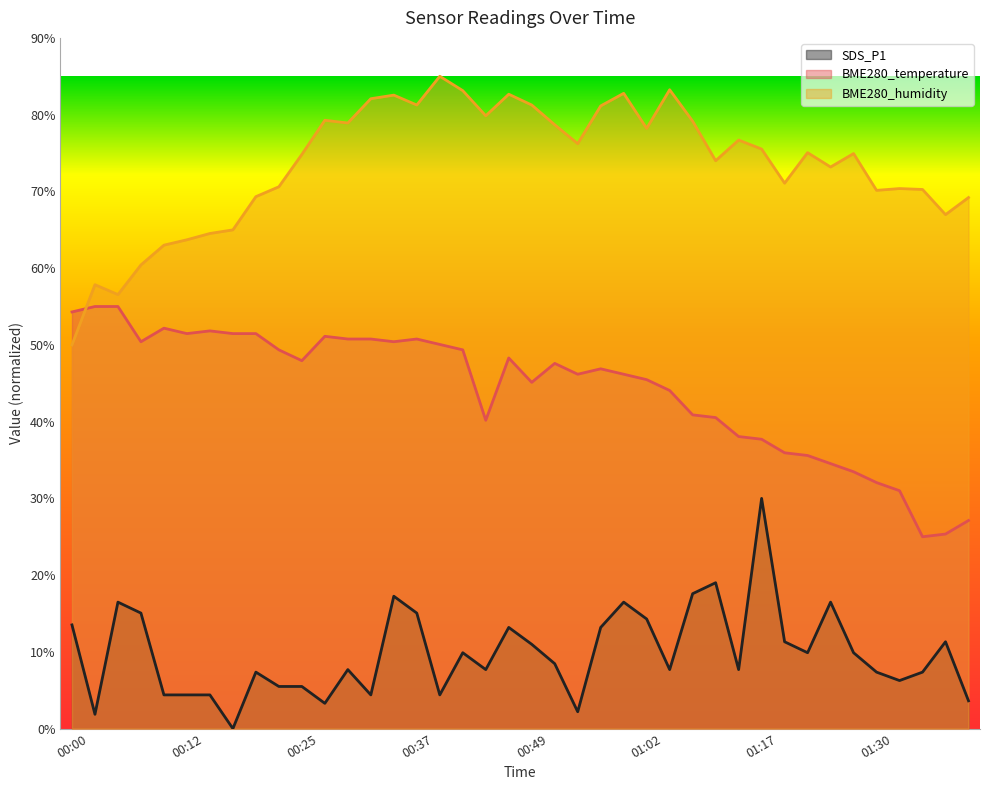

What is the label of the 1st point from the right?

01:40